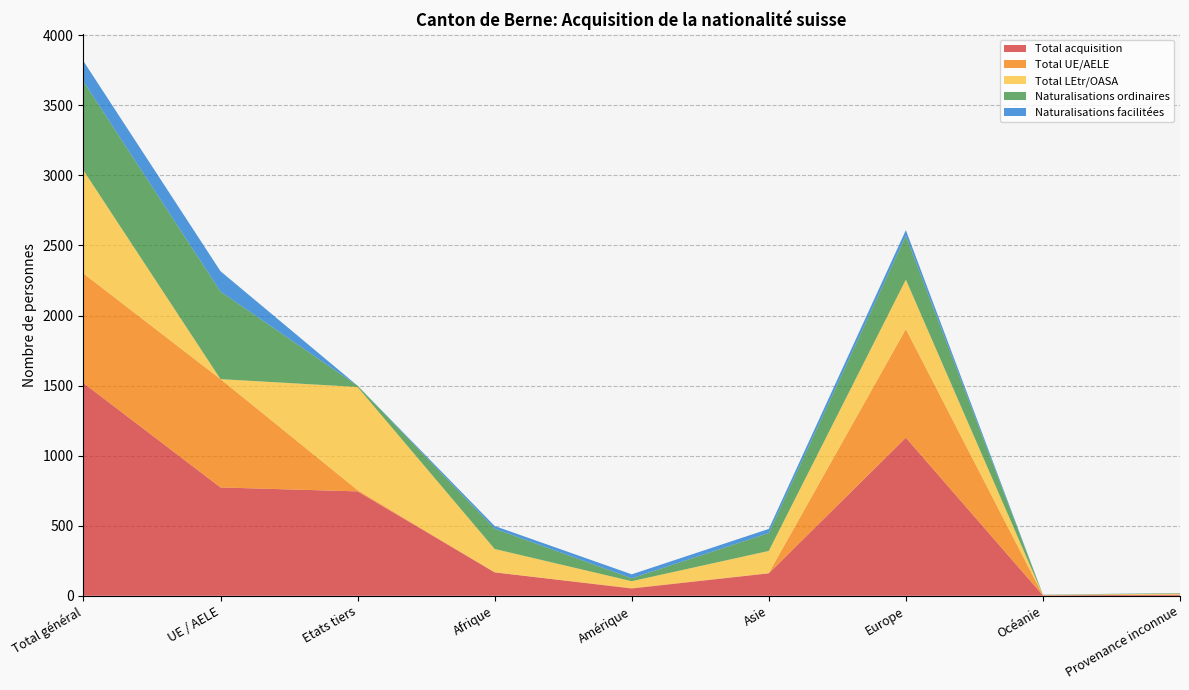

Reading left to right, what are all the values shown in this chart?

Total acquisition: Total général=1518	UE / AELE=773	Etats tiers=745	Afrique=167	Amérique=52	Asie=160	Europe=1128	Océanie=3	Provenance inconnue=8
Total UE/AELE: Total général=782	UE / AELE=773	Etats tiers=9	Afrique=1	Amérique=3	Asie=2	Europe=775	Océanie=1	Provenance inconnue=0
Total LEtr/OASA: Total général=736	UE / AELE=0	Etats tiers=736	Afrique=166	Amérique=49	Asie=158	Europe=353	Océanie=2	Provenance inconnue=8
Naturalisations ordinaires: Total général=634	UE / AELE=625	Etats tiers=9	Afrique=145	Amérique=21	Asie=128	Europe=313	Océanie=1	Provenance inconnue=3
Naturalisations facilitées: Total général=145	UE / AELE=145	Etats tiers=0	Afrique=19	Amérique=28	Asie=29	Europe=40	Océanie=1	Provenance inconnue=1